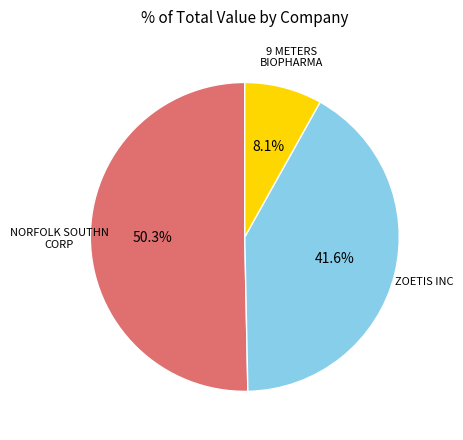

Is there a majority slice in this chart?

Yes